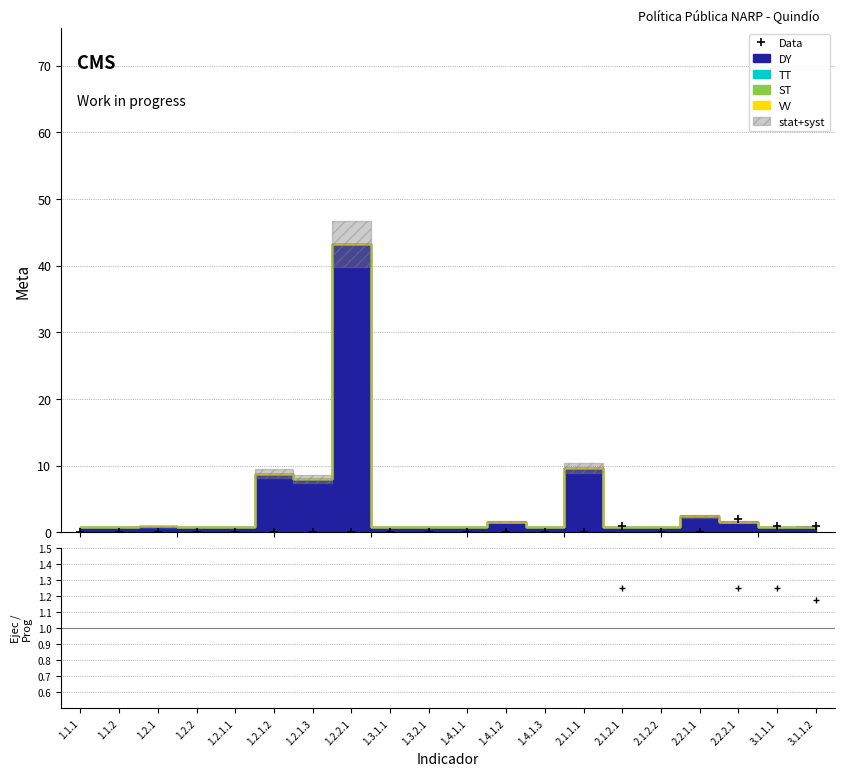

How many categories are shown in the chart?

20